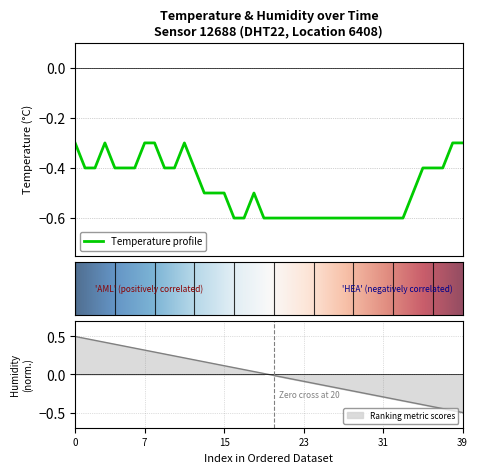

What is the greatest value displayed?

-0.3